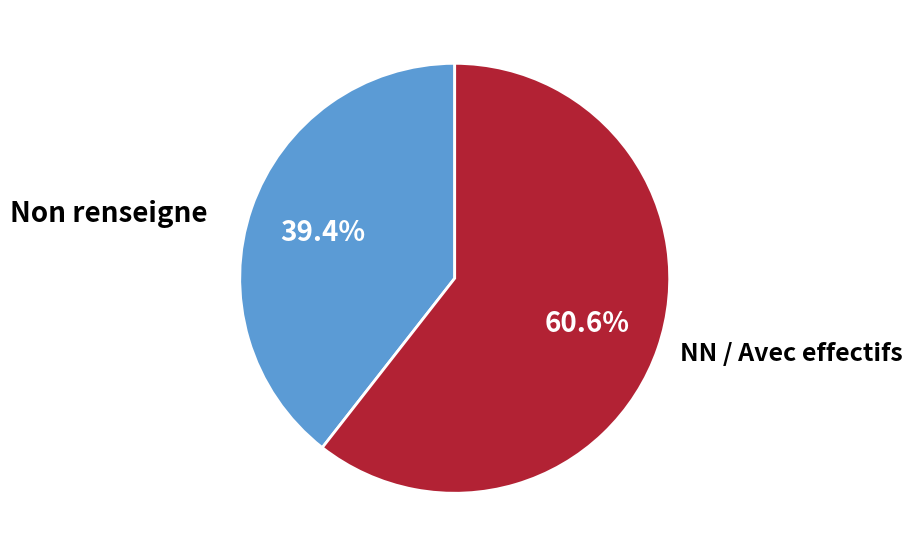

How many segments does this pie chart have?

2